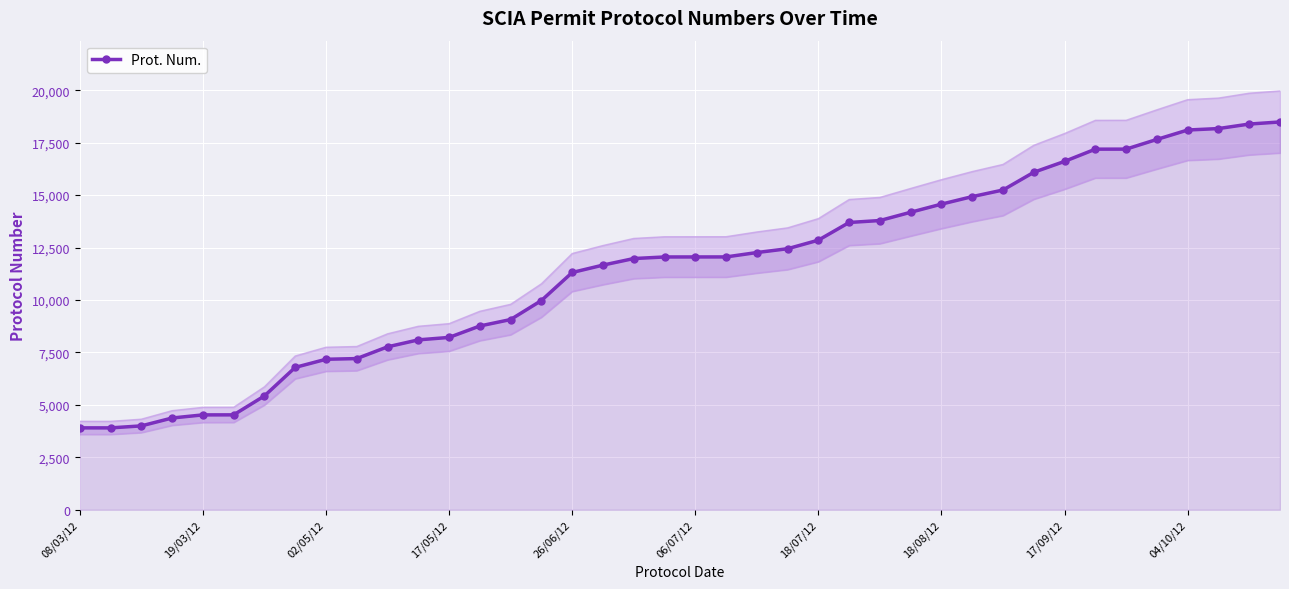

The value at 25 is 21383. True or false?

False